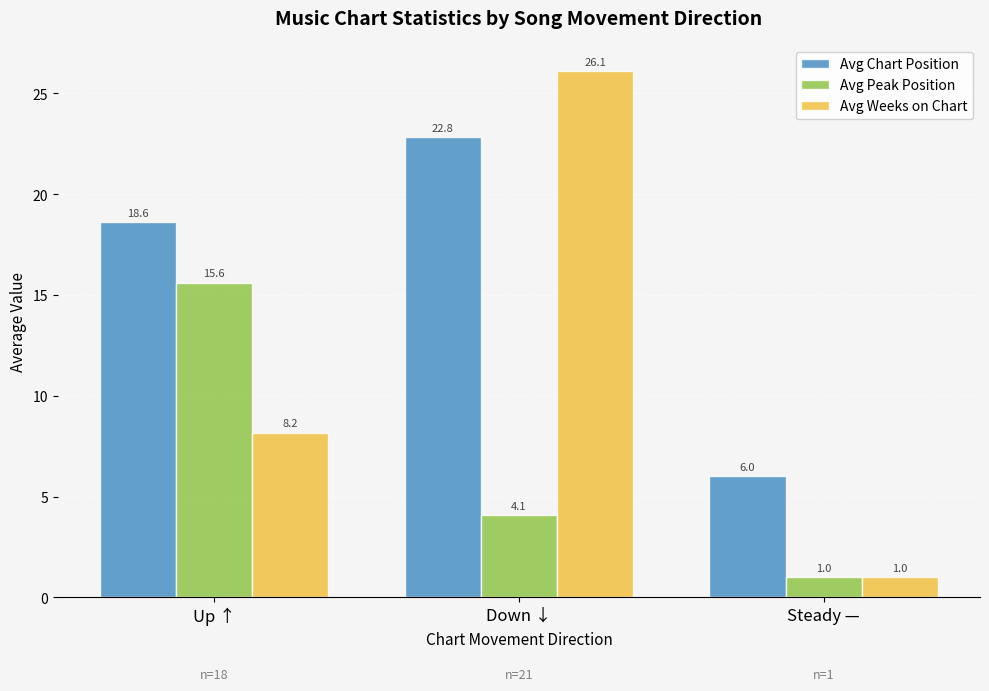

At how many categories does at least one series exceed 1?

3